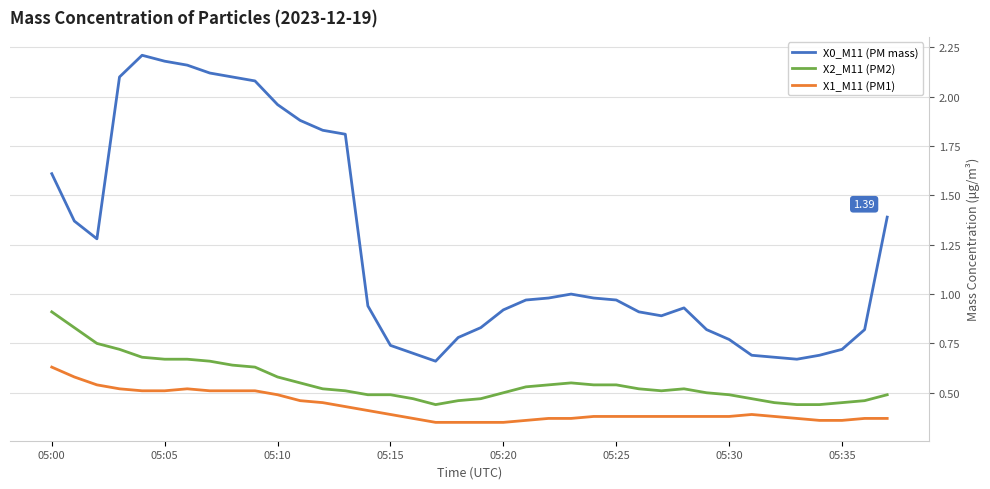

True or false: X0_M11 (PM mass) and X2_M11 (PM2) intersect in this chart.

False